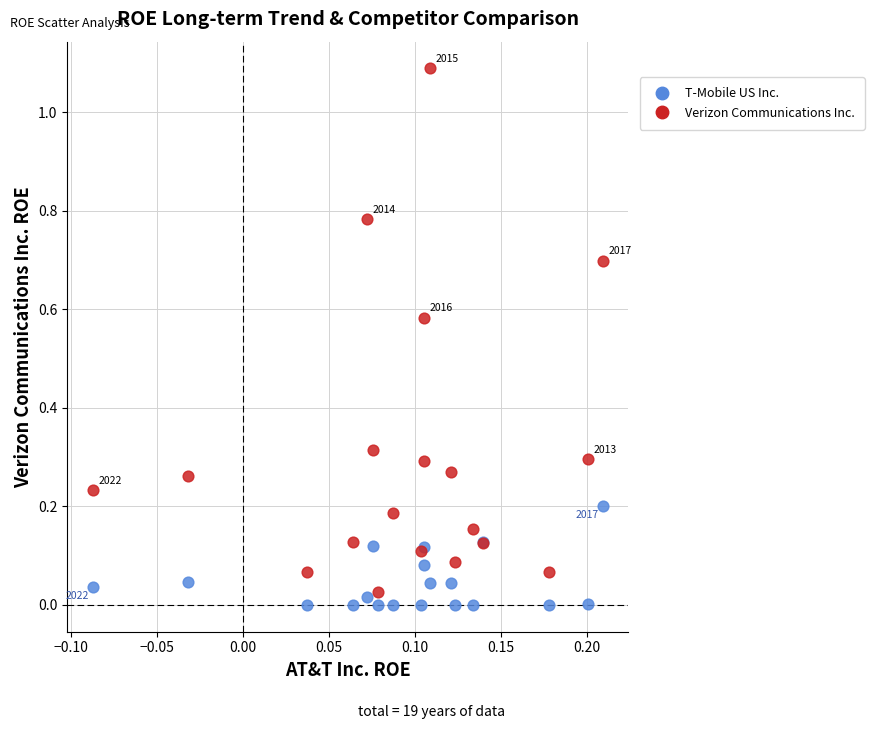

Which series has the largest Y range (max minus min)?

Verizon Communications Inc.